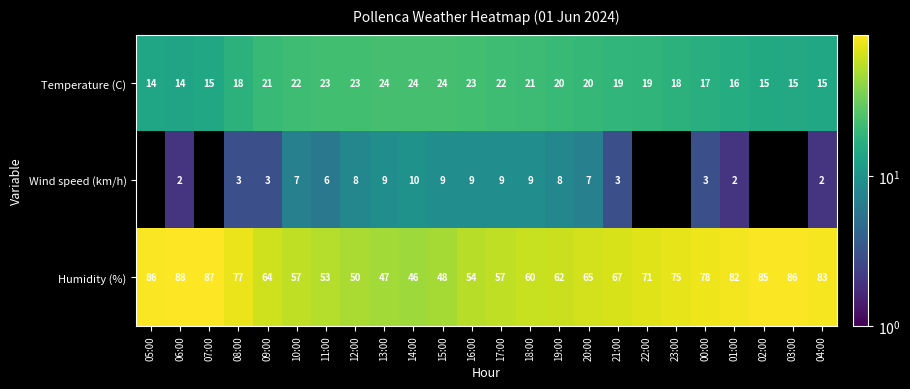

How many series are shown in this chart?

3